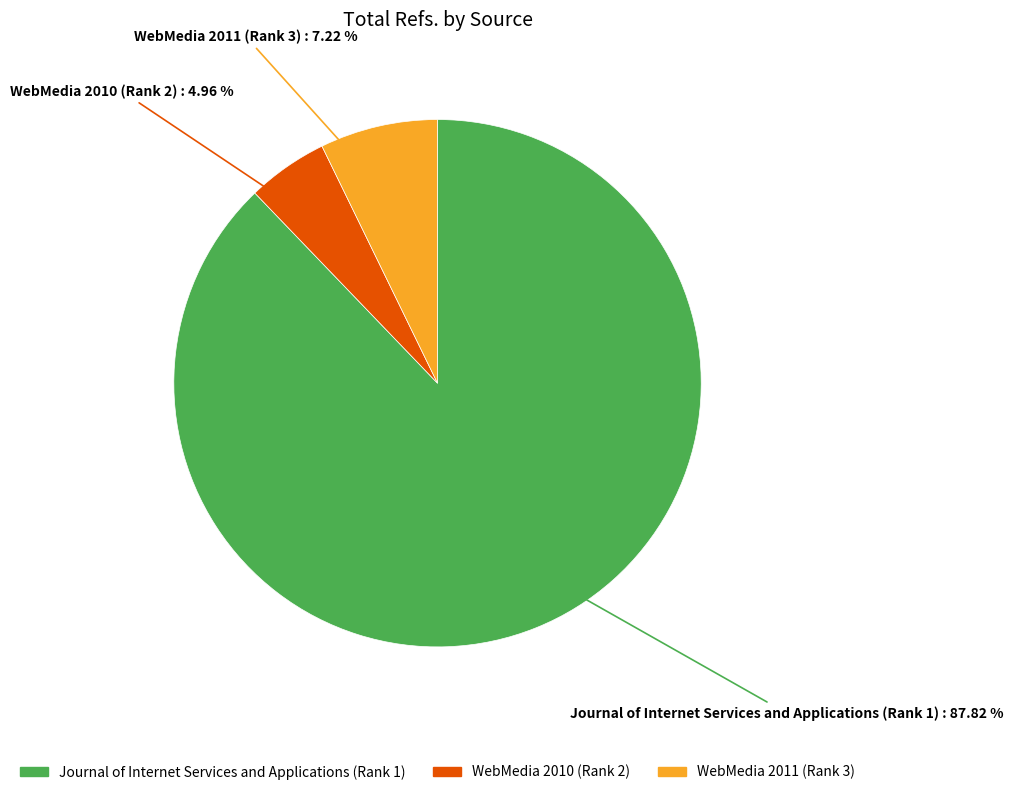

Rank the categories by value from lowest to highest.

WebMedia 2010 (Rank 2), WebMedia 2011 (Rank 3), Journal of Internet Services and Applications (Rank 1)